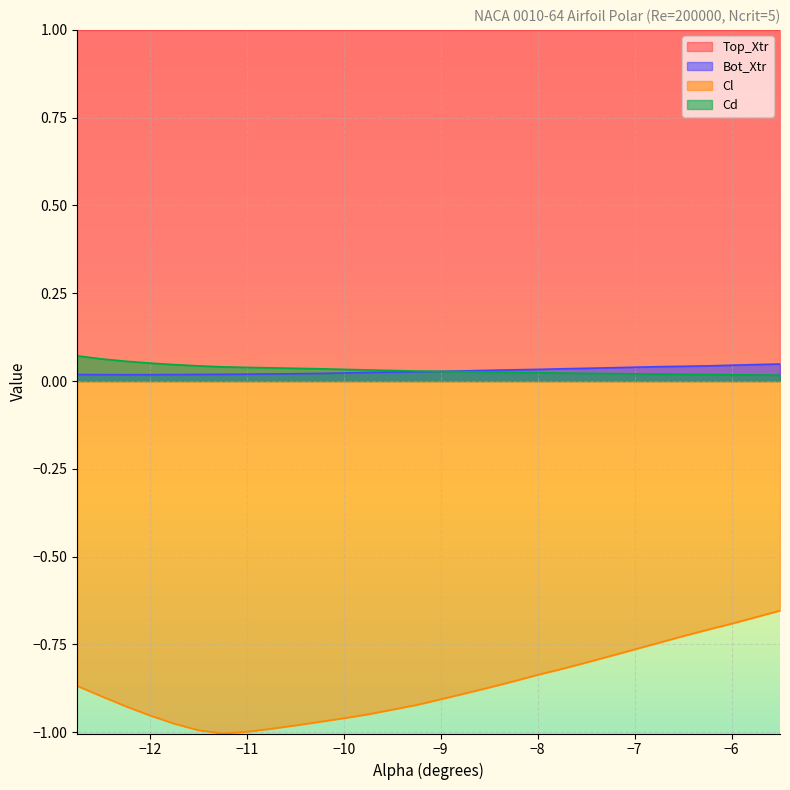

Between -9.25 and -8.5, which series saw the biggest shift?

Cl